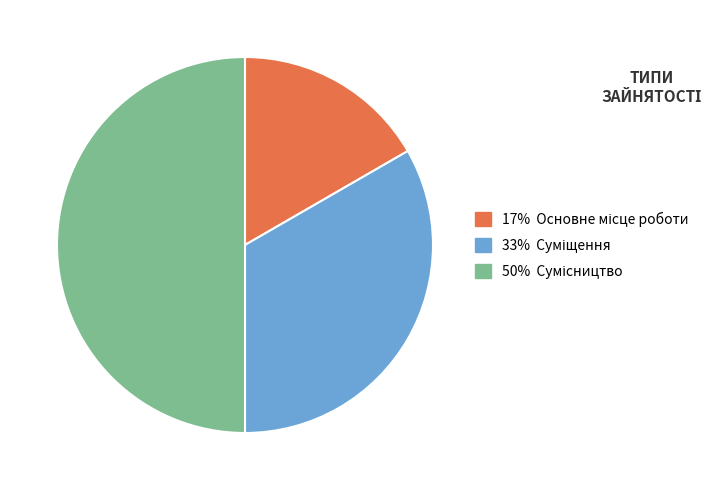

Rank the categories by value from lowest to highest.

Основне місце роботи, Суміщення, Сумісництво